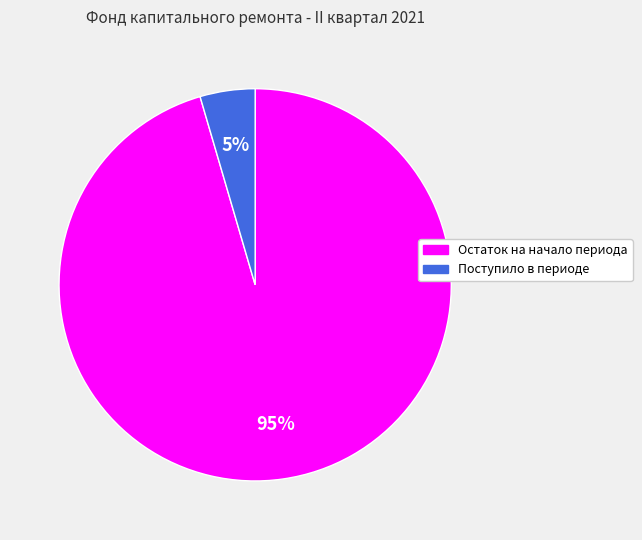

Is it true that Остаток на начало периода is 85% of the pie?

False